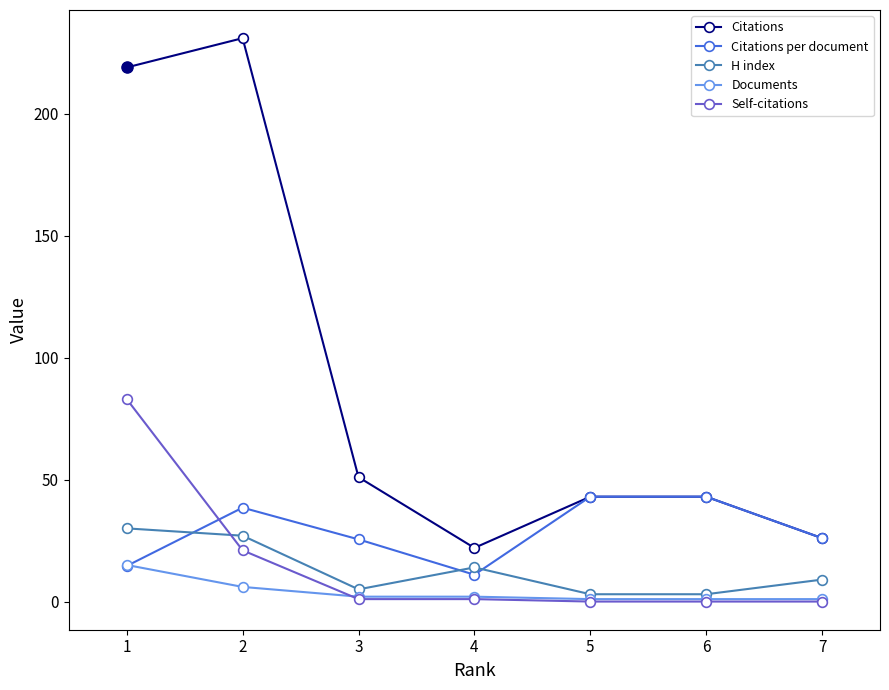

What is the sum of all Citations values?

635.0